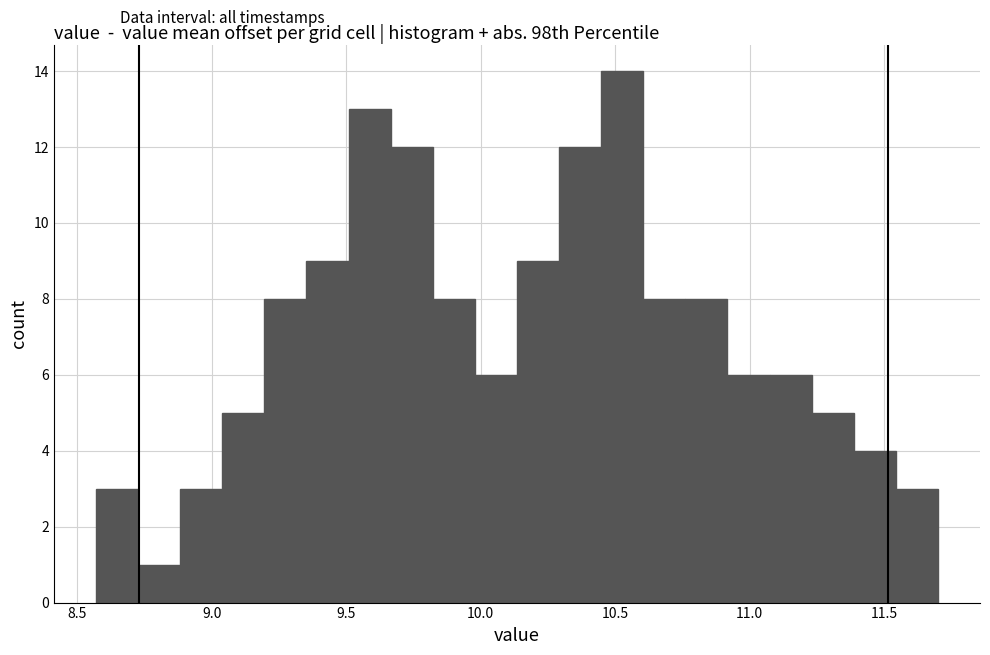

Read against the x-axis, roughly where is the centre of the tallest bar?

10.55